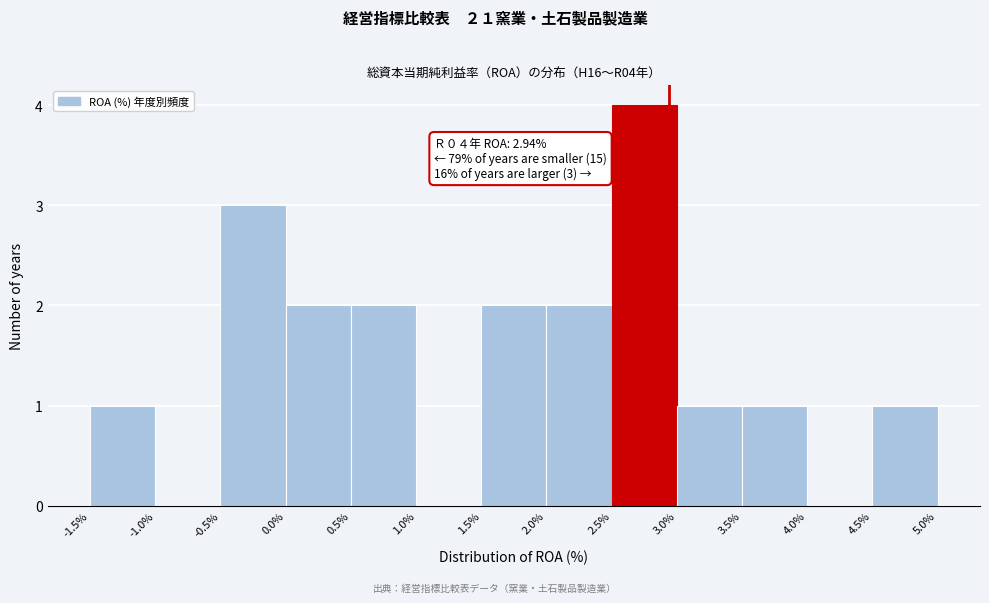

Over which range of the x-axis is the bar tallest?

2.5% to 3.0%